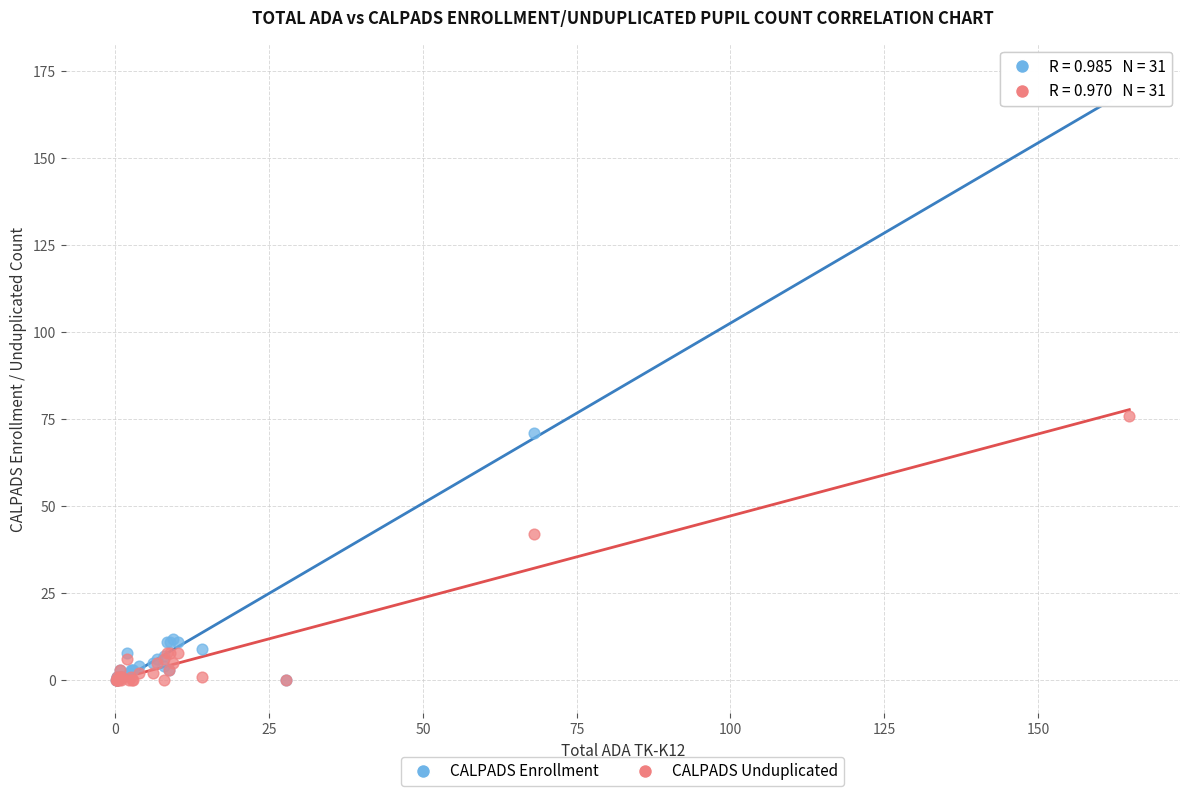

In the CALPADS Enrollment series, what Y value is closest to 87?

71